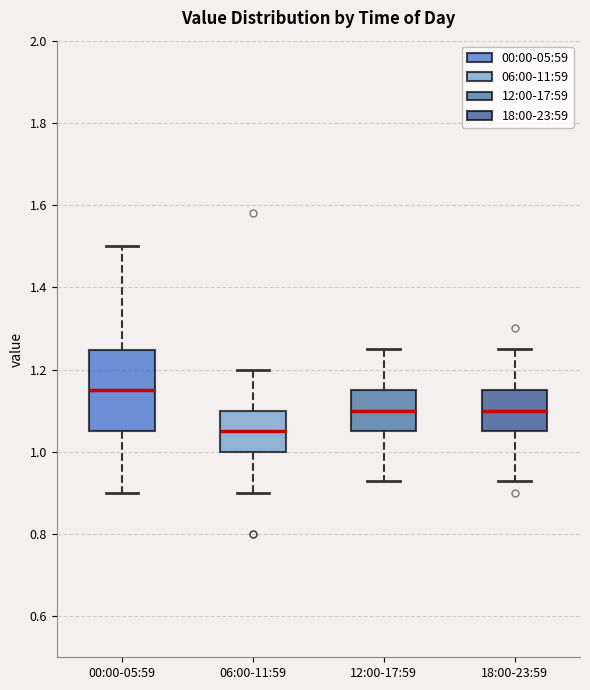

Which box has the lowest median line?

06:00-11:59